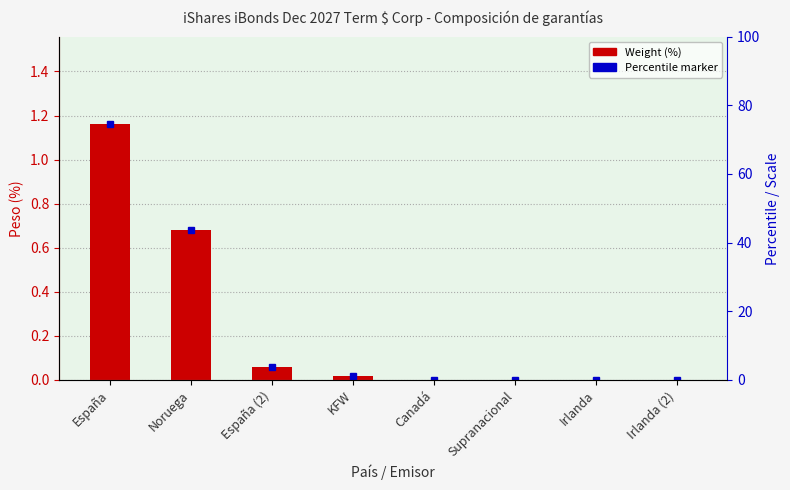

What is the average value?

0.2